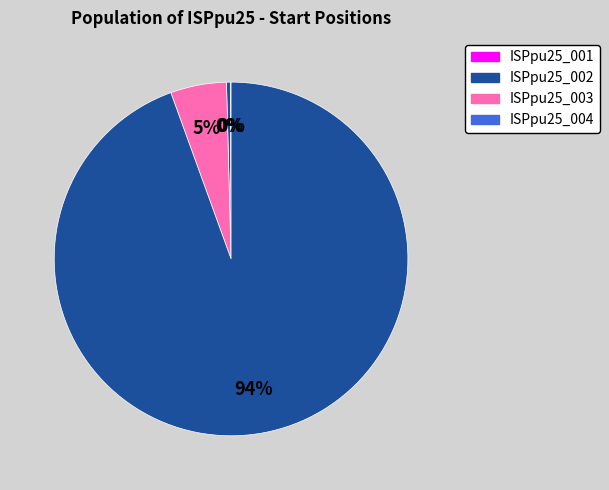

Which category has the biggest portion of the pie?

ISPpu25_004